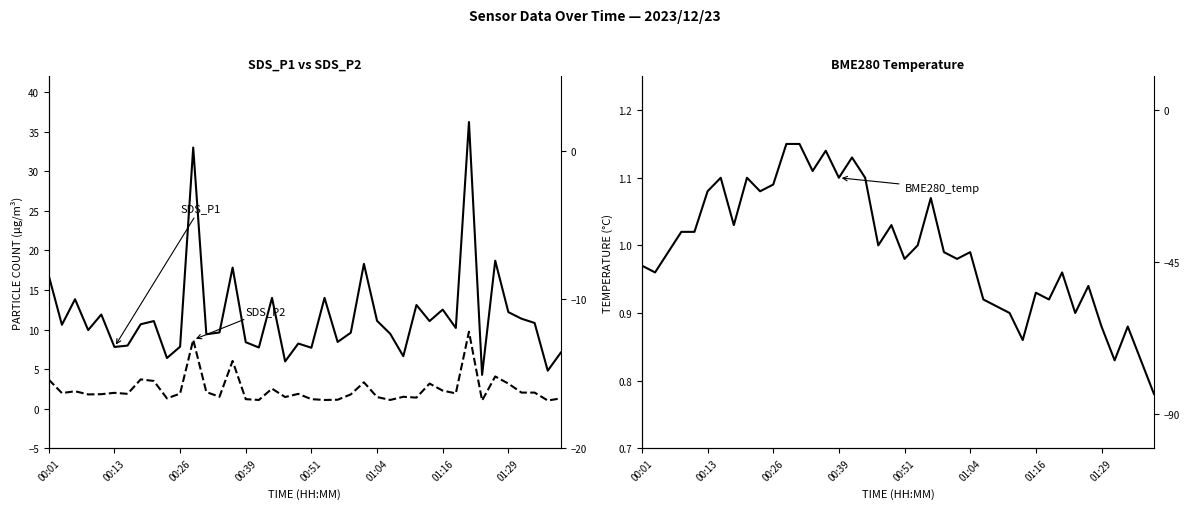

What is the difference between the second highest and minimum values in the SDS_P2 series?

7.7